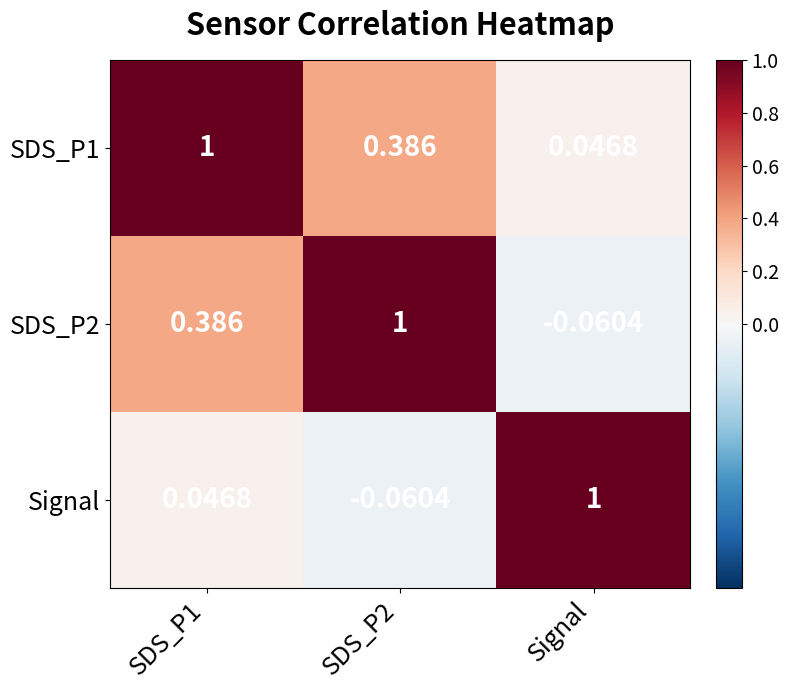

Where is SDS_P1 nearest to the value 0?

Signal